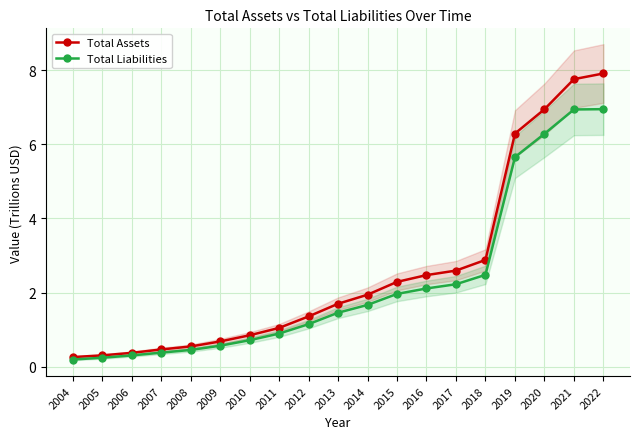

Reading left to right, list all the values displayed in this chart.

Total Assets: 2004=0.3	2005=0.3	2006=0.4	2007=0.5	2008=0.5	2009=0.7	2010=0.8	2011=1.0	2012=1.4	2013=1.7	2014=1.9	2015=2.3	2016=2.5	2017=2.6	2018=2.9	2019=6.3	2020=6.9	2021=7.8	2022=7.9
Total Liabilities: 2004=0.2	2005=0.2	2006=0.3	2007=0.4	2008=0.5	2009=0.6	2010=0.7	2011=0.9	2012=1.1	2013=1.5	2014=1.7	2015=2.0	2016=2.1	2017=2.2	2018=2.5	2019=5.7	2020=6.3	2021=6.9	2022=6.9